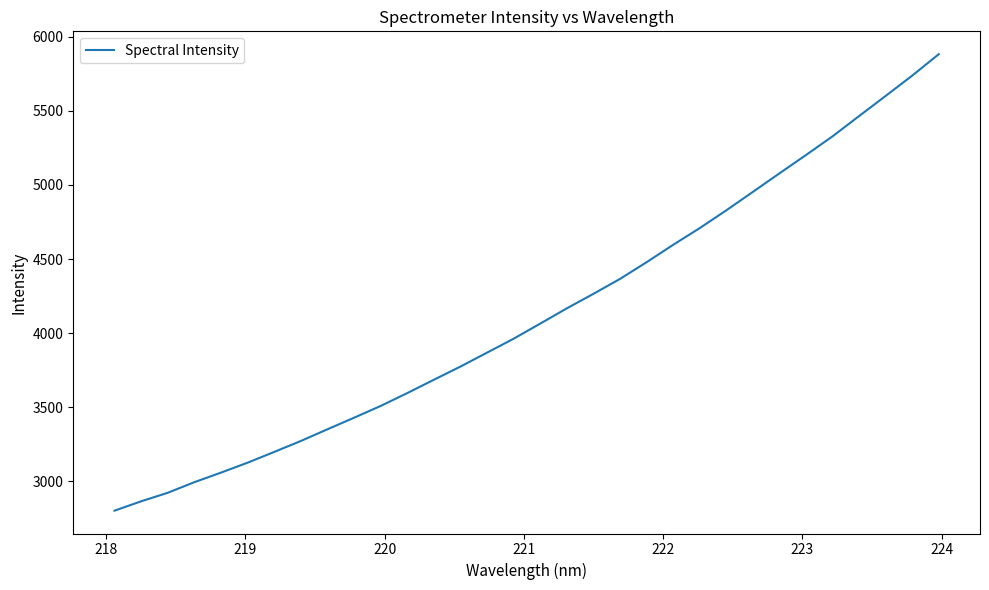

What is the greatest value displayed?

5881.6